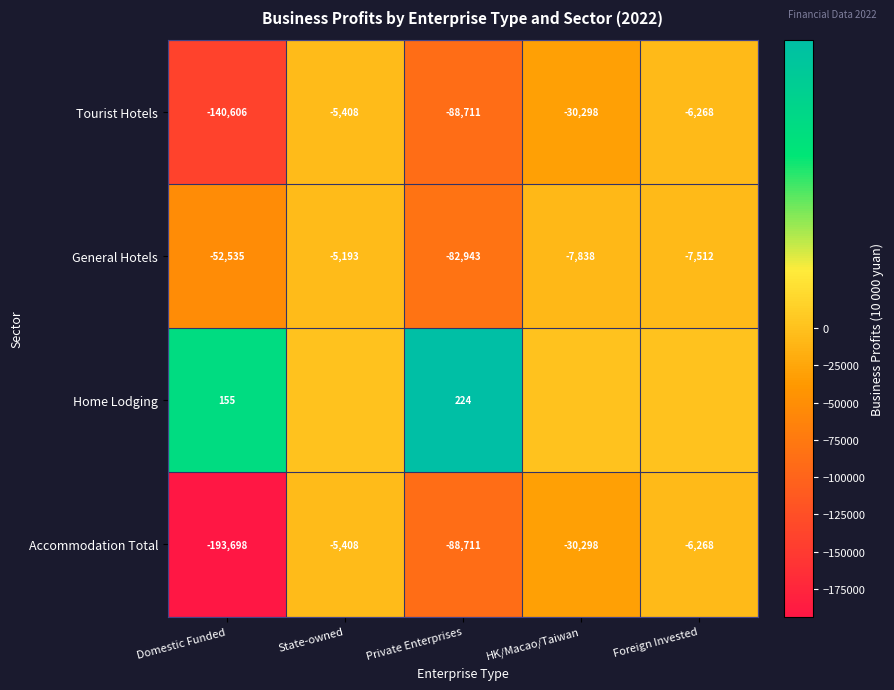

What is the difference between the second highest and minimum values in the Accommodation Total series?

187430